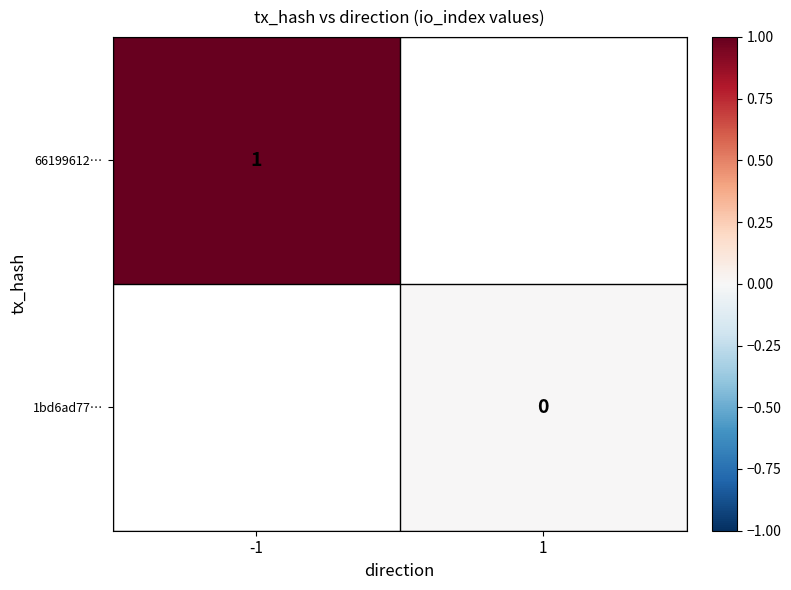

At -1, list the series in order from largest to smallest.

66199612…, 1bd6ad77…